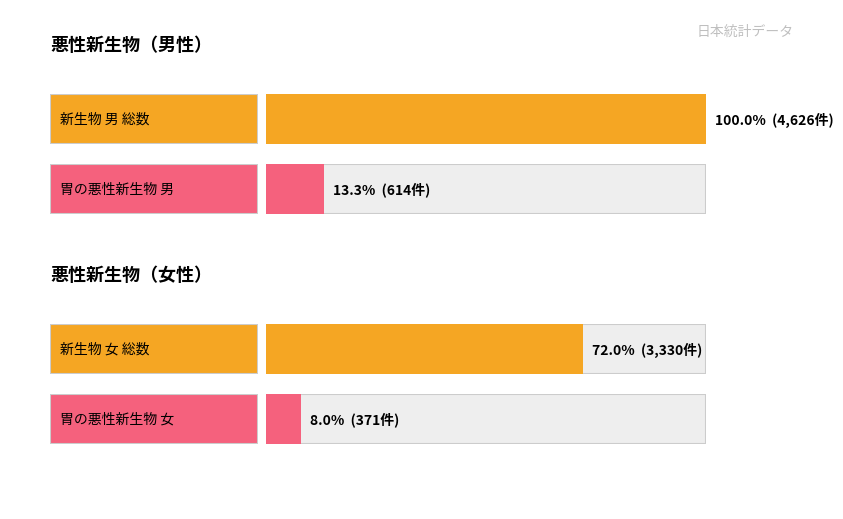

The value of 男 at 新生物(女) is 5335. True or false?

False